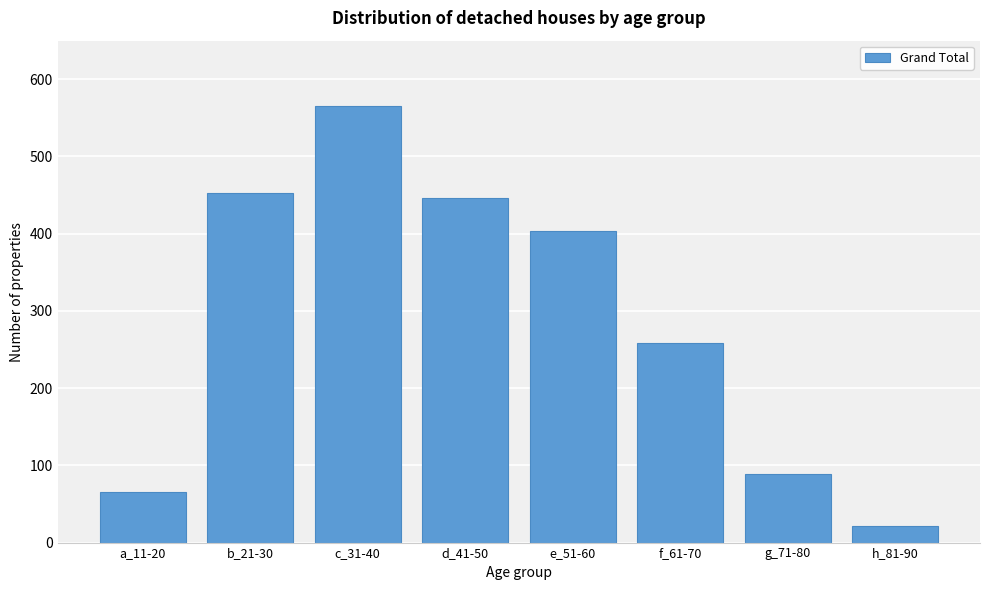

Reading left to right, list all the values displayed in this chart.

65	452	565	446	403	258	89	22